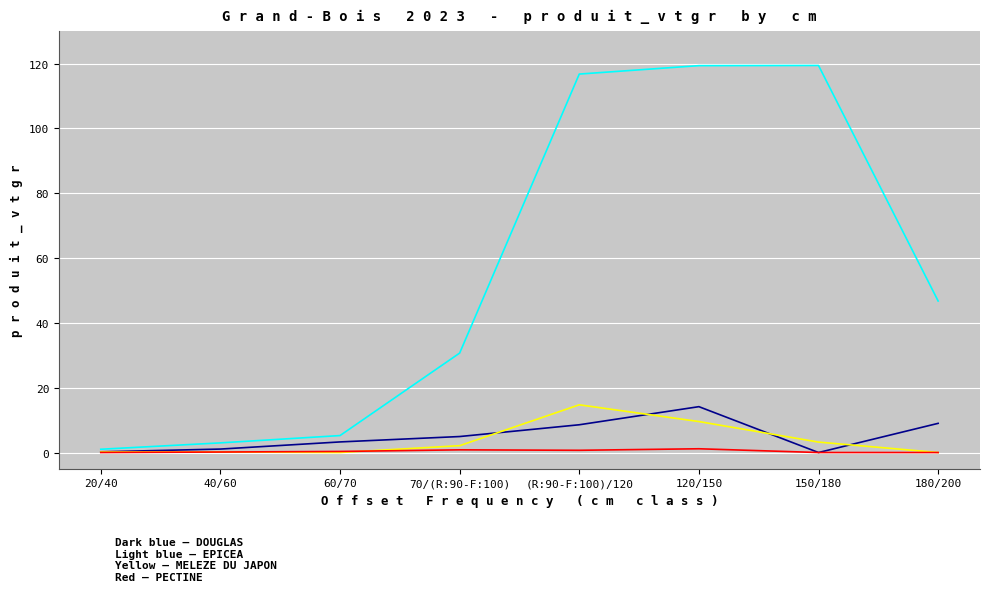

How many series are shown in this chart?

4